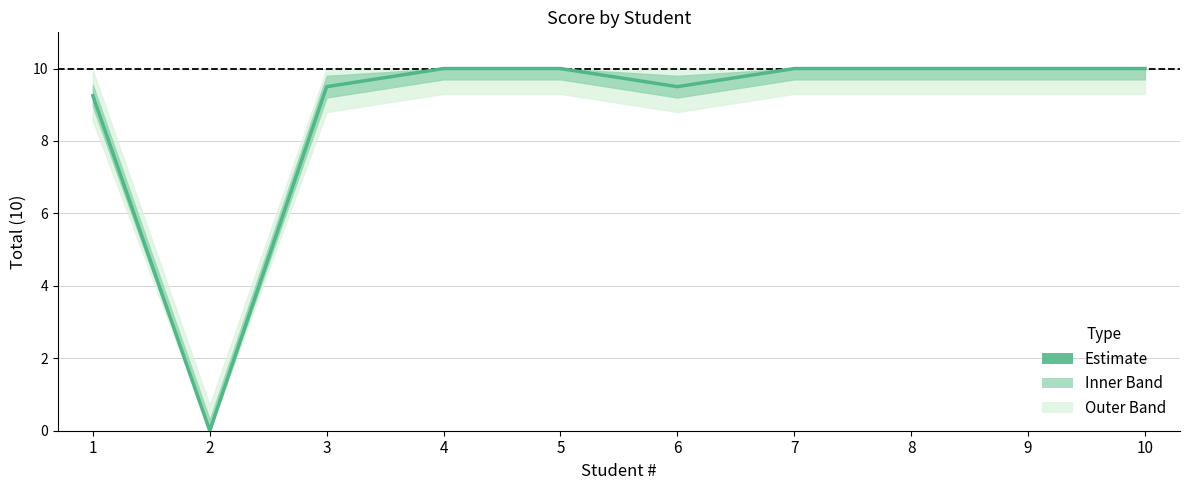

Between 1 and 6, which is larger?

6